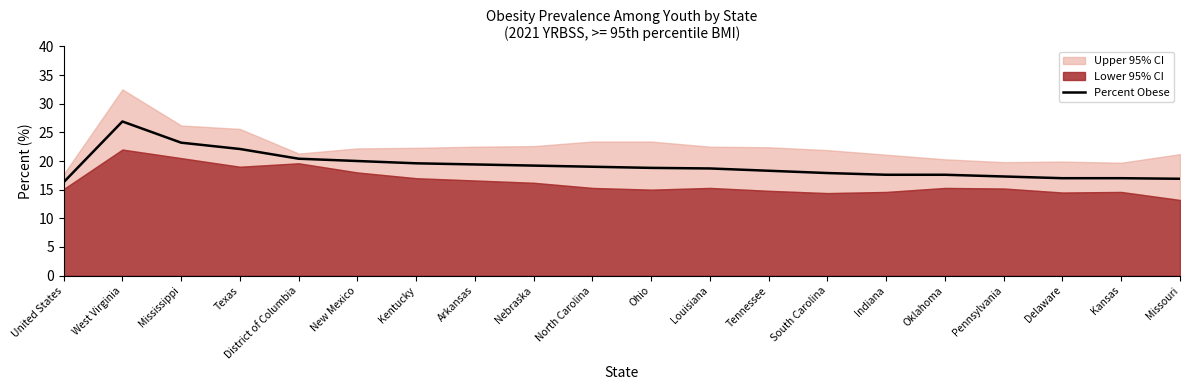

Between Oklahoma and North Carolina, which is larger?

North Carolina